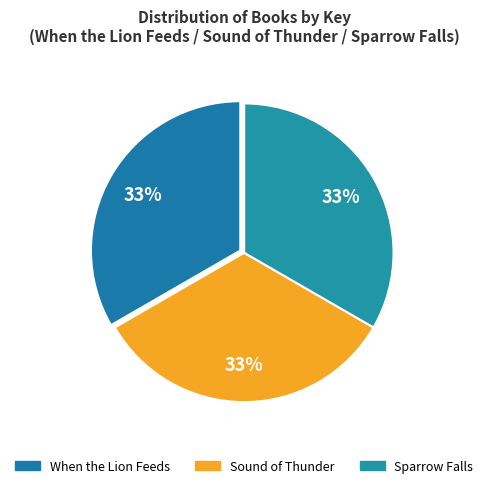

Rank the categories by value from lowest to highest.

Sound of Thunder, Sparrow Falls, When the Lion Feeds